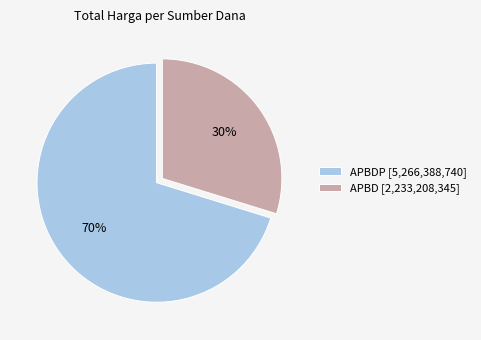

How many segments does this pie chart have?

2